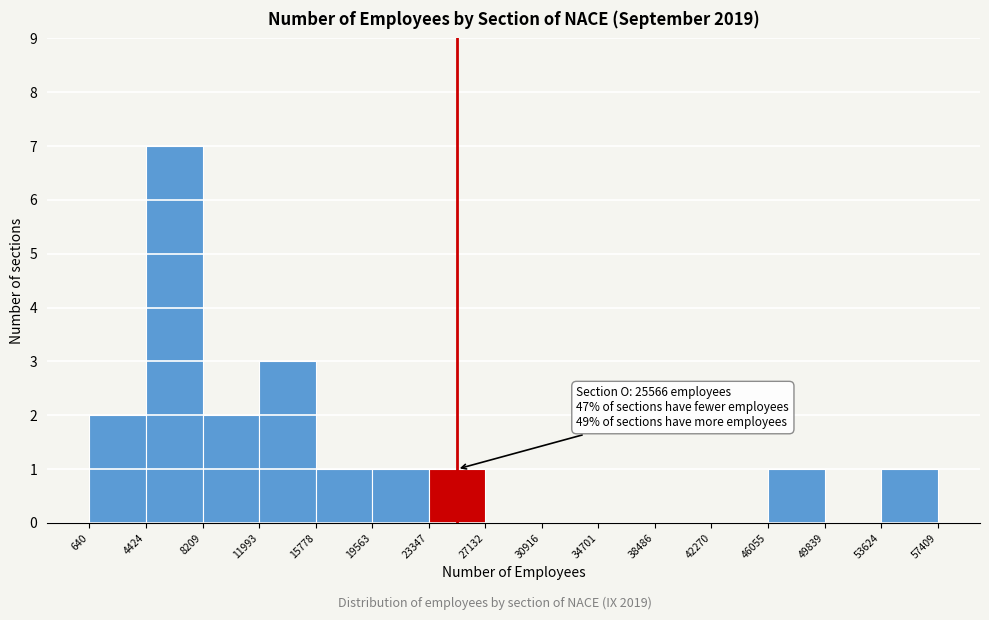

Over which range of the x-axis is the bar tallest?

4424 to 8209